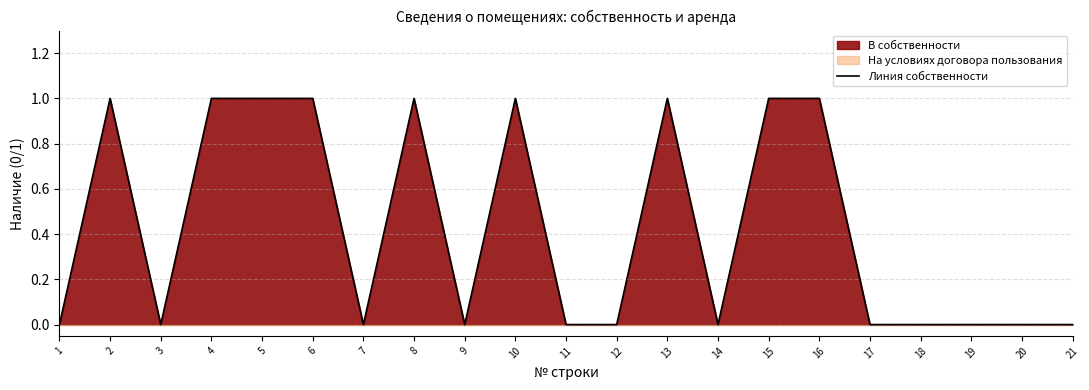

Rank the categories by value from lowest to highest.

1, 3, 7, 9, 11, 12, 14, 17, 18, 19, 20, 21, 2, 4, 5, 6, 8, 10, 13, 15, 16